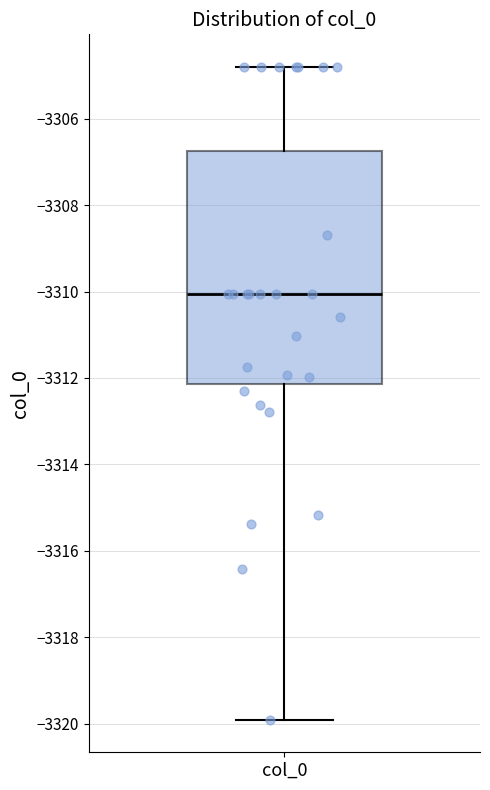

Where is the lower edge of the box for col_0 on the y-axis? The values are not printed on the chart, so give them approximately, as read against the axis.

-3312.2